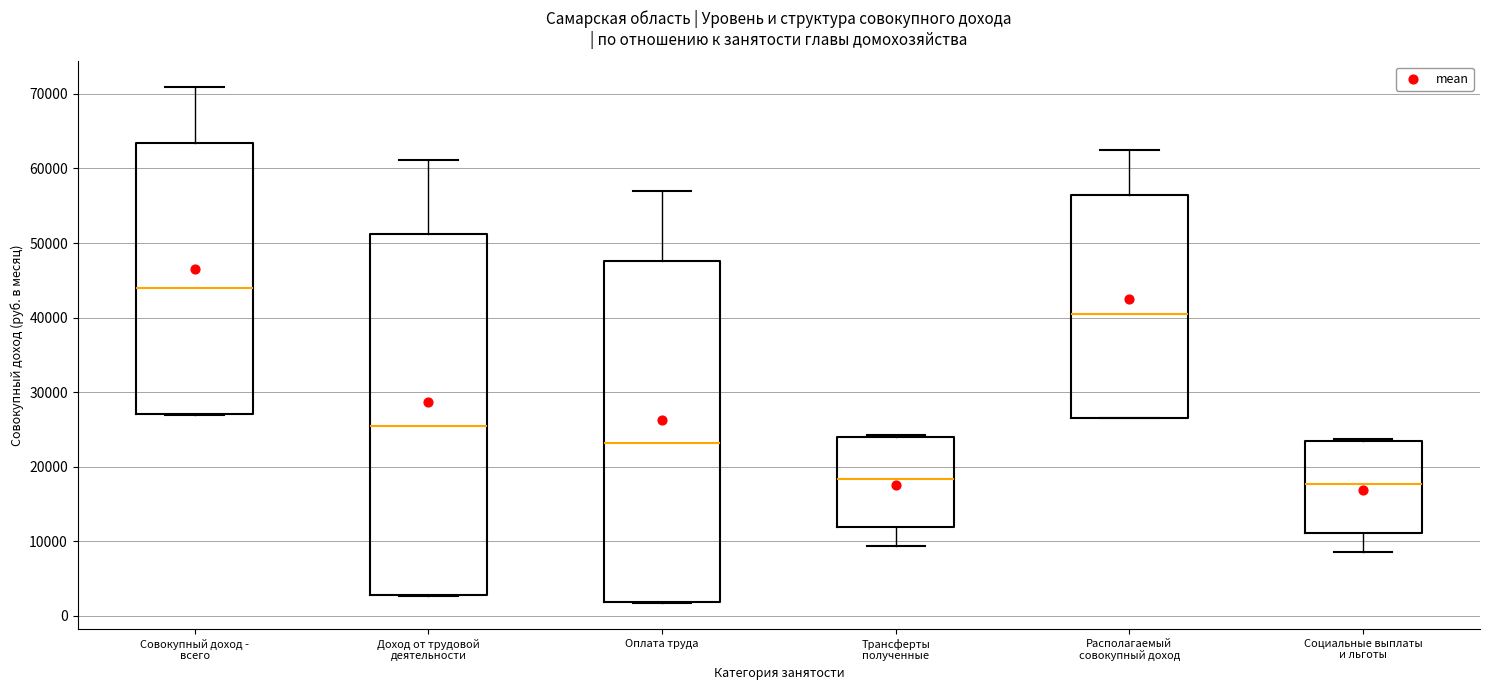

Reading left to right, read every box against the y-axis: the position of its median line, the range the box covers, and the ends of its whiskers. The values are not printed on the chart, so give them approximately, as read against the axis.

Совокупный доход - всего: median 44000, box 27000 to 63000, whiskers 27000 to 71000
Доход от трудовой деятельности: median 25000, box 3000 to 51000, whiskers 3000 to 61000
Оплата труда: median 23000, box 2000 to 48000, whiskers 2000 to 57000
Трансферты полученные: median 18000, box 12000 to 24000, whiskers 9000 to 24000
Располагаемый совокупный доход: median 40000, box 26000 to 56000, whiskers 26000 to 62000
Социальные выплаты и льготы: median 18000, box 11000 to 23000, whiskers 9000 to 24000